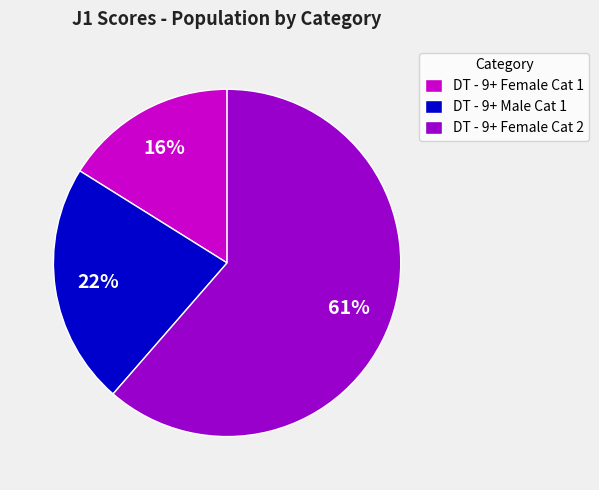

How many segments does this pie chart have?

3